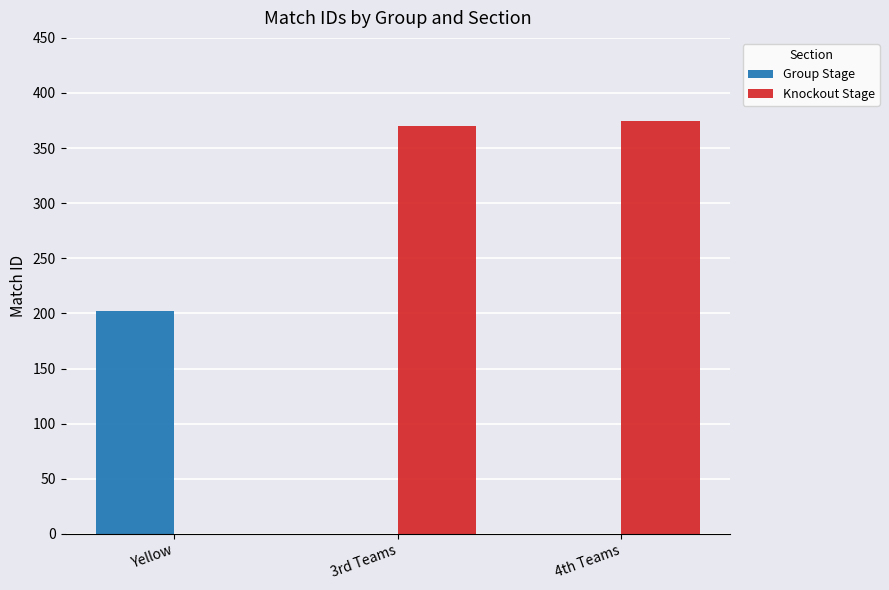

The Group Stage series shows 202 at Yellow. True or false?

True